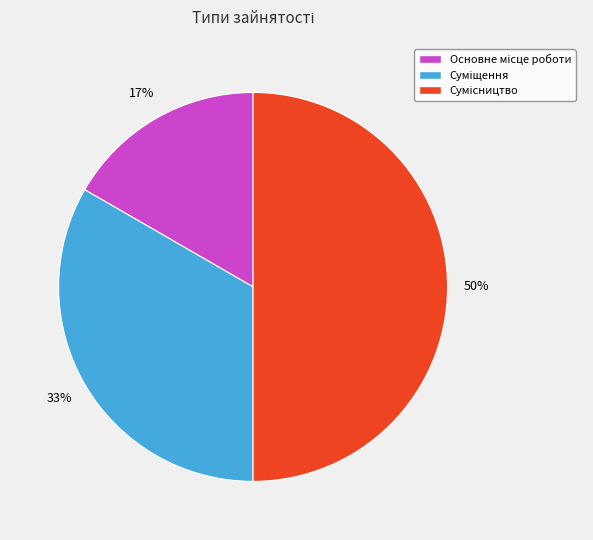

How many slices are in this pie chart?

3